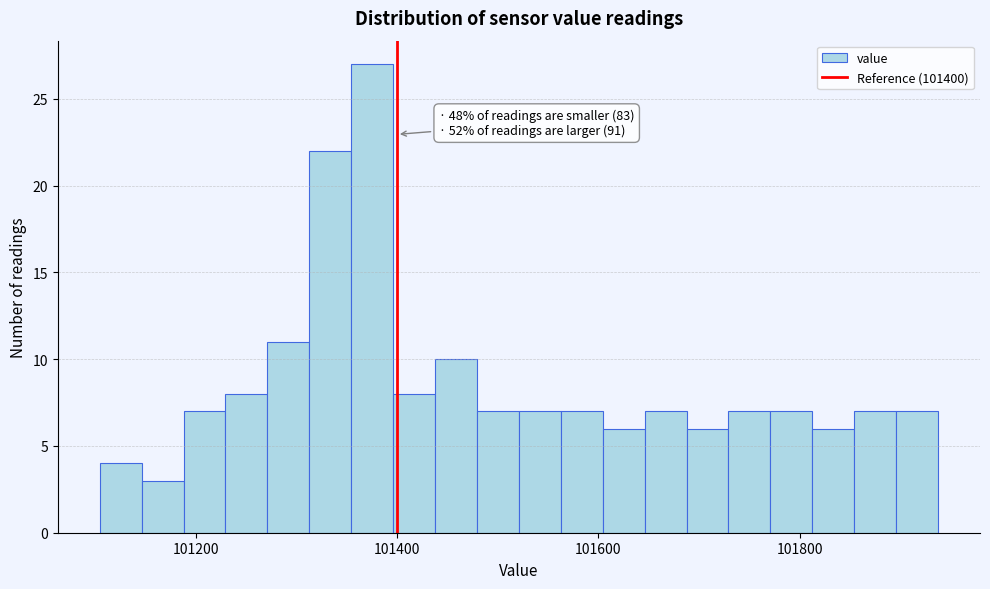

Around what value on the x-axis is the tallest bar? Give the approximate position of its centre, as read against the axis.

101380